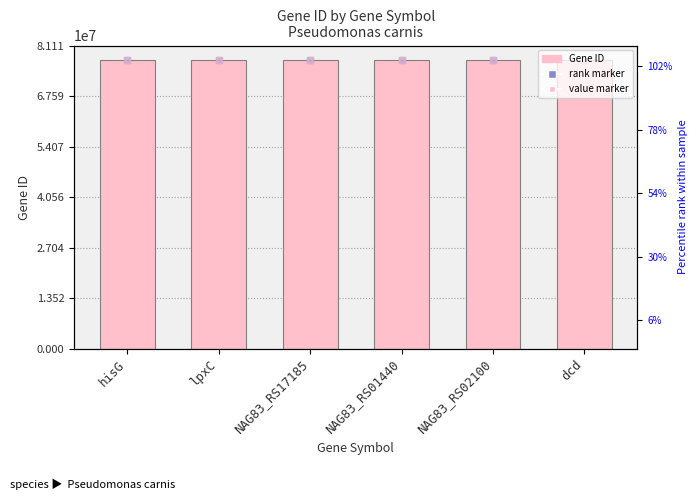

What is the ratio of the value at NAG83_RS02100 to the value at NAG83_RS01440?

1.0